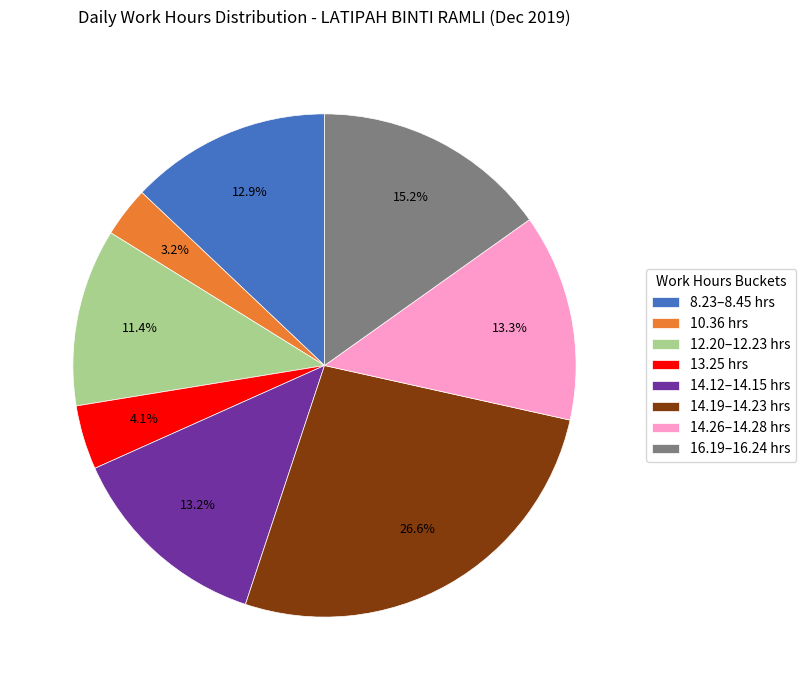

Which has a higher value, 8.23–8.45 hrs or 10.36 hrs?

8.23–8.45 hrs